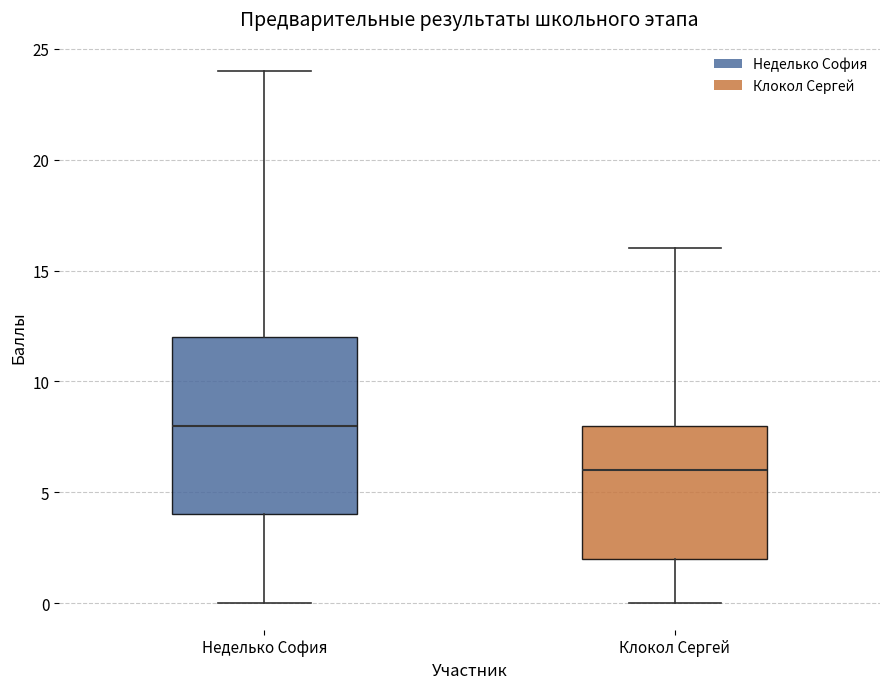

Reading left to right, transcribe this box plot: for each box, give where its median line is, the range the box spans, and where its two whiskers end, as read against the y-axis. The values are not printed on the chart, so give them approximately, as read against the axis.

Неделько София: median 8, box 4 to 12, whiskers 0 to 24
Клокол Сергей: median 6, box 2 to 8, whiskers 0 to 16